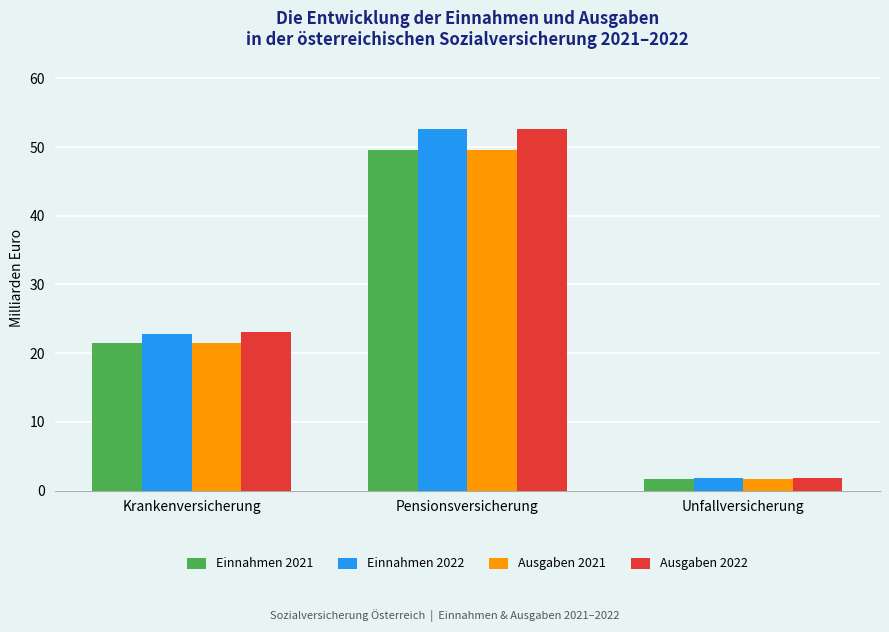

Between Krankenversicherung and Unfallversicherung, which series saw the biggest shift?

Ausgaben 2022